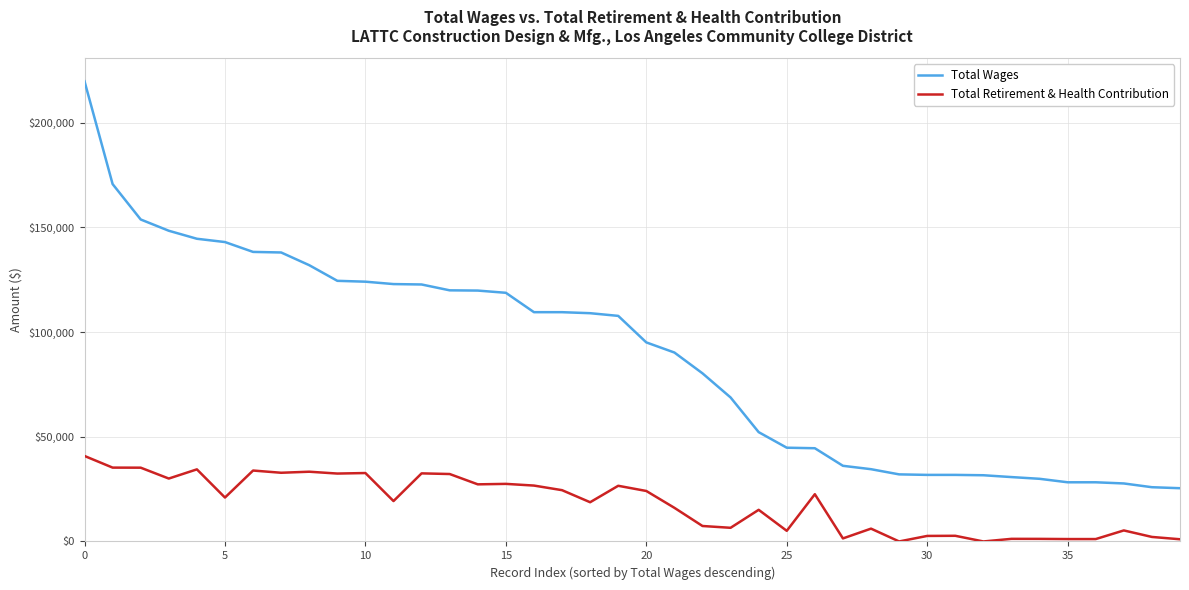

What is the highest value of the Total Retirement & Health Contribution series?

40836